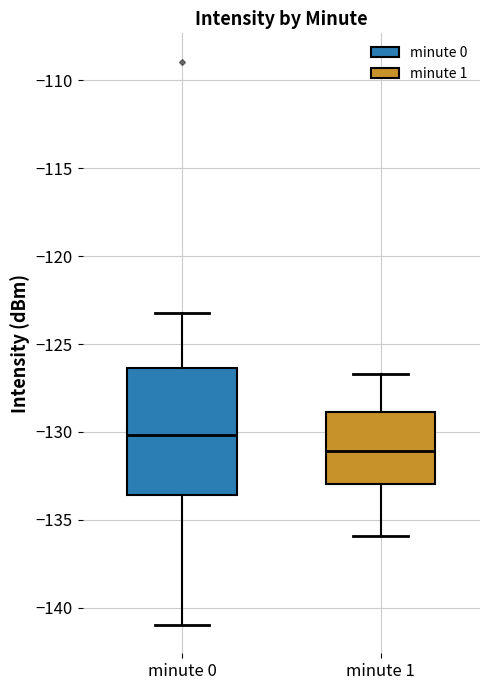

Where does the upper whisker of the box for minute 1 end on the y-axis? The values are not printed on the chart, so give them approximately, as read against the axis.

-126.5